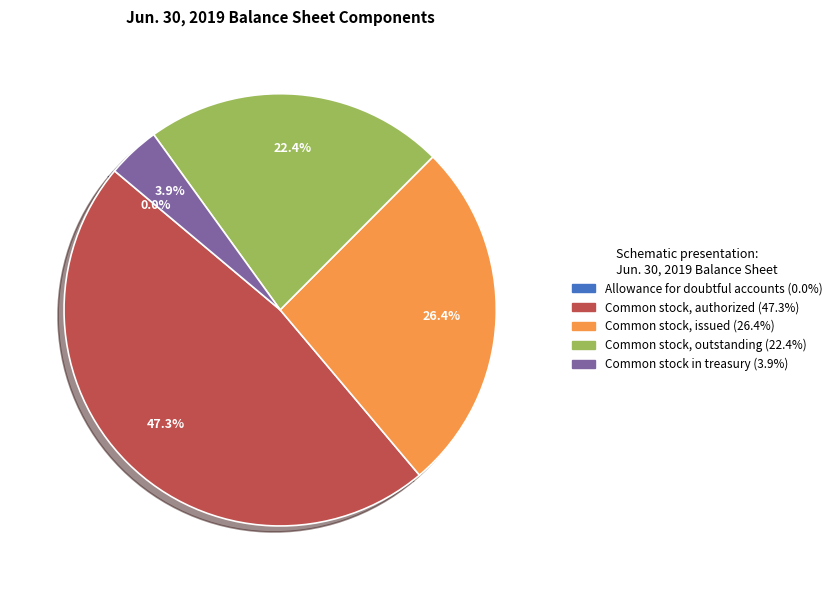

Is there any slice that represents more than half of the pie?

No